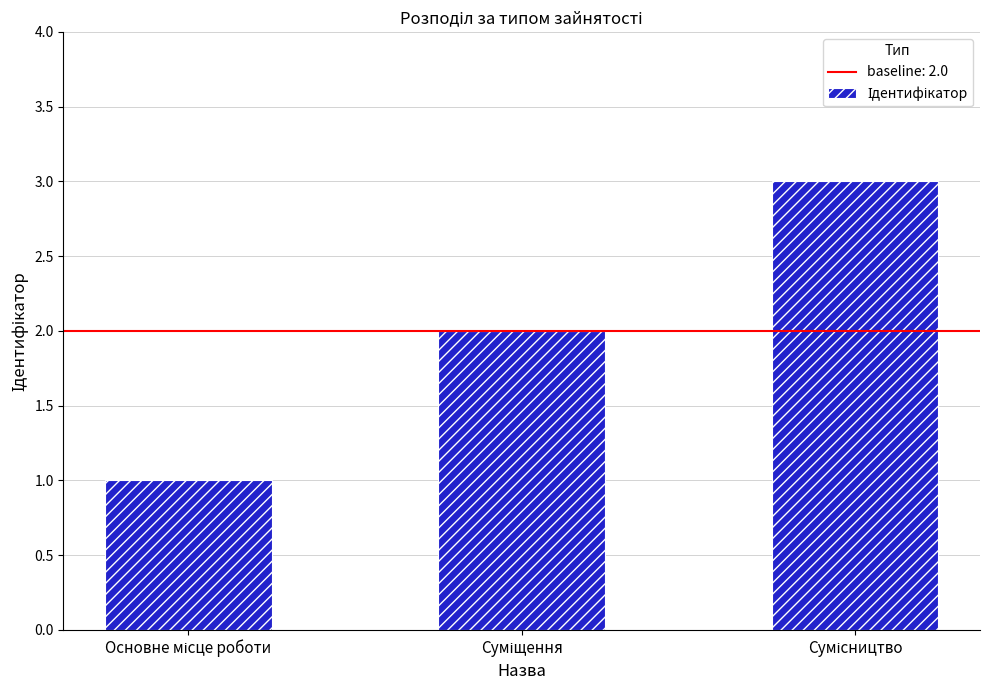

What is the greatest value displayed?

3